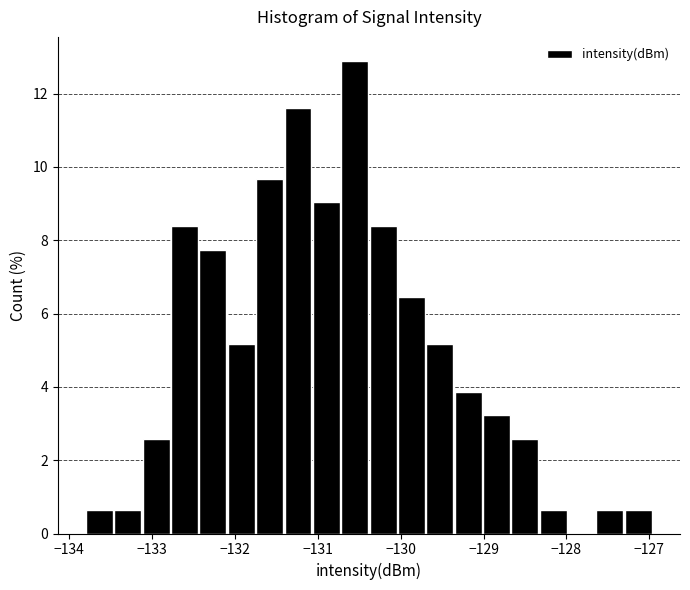

Read against the x-axis, roughly where is the centre of the tallest bar?

-130.6